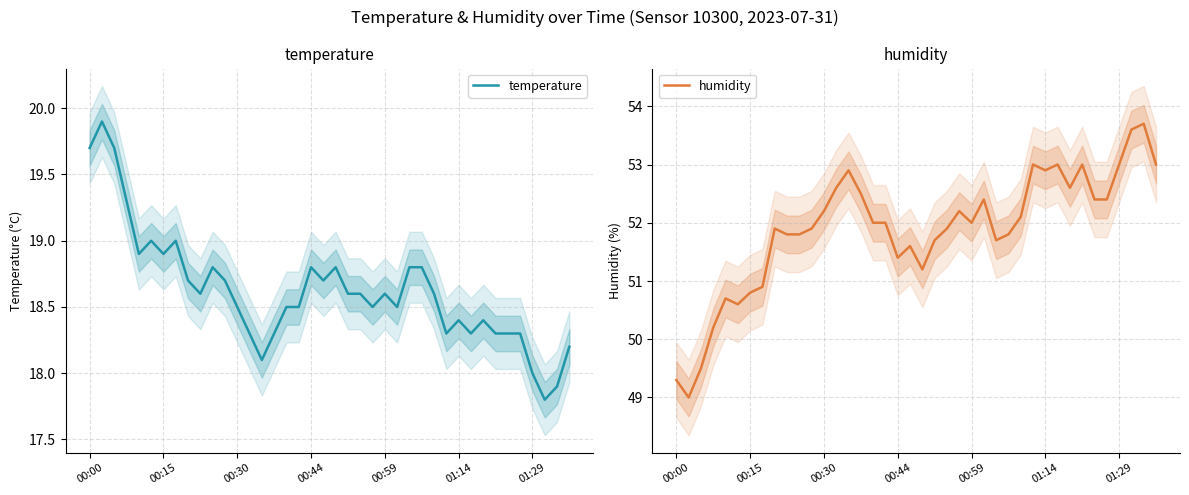

Where is temperature nearest to the value 18?

01:29